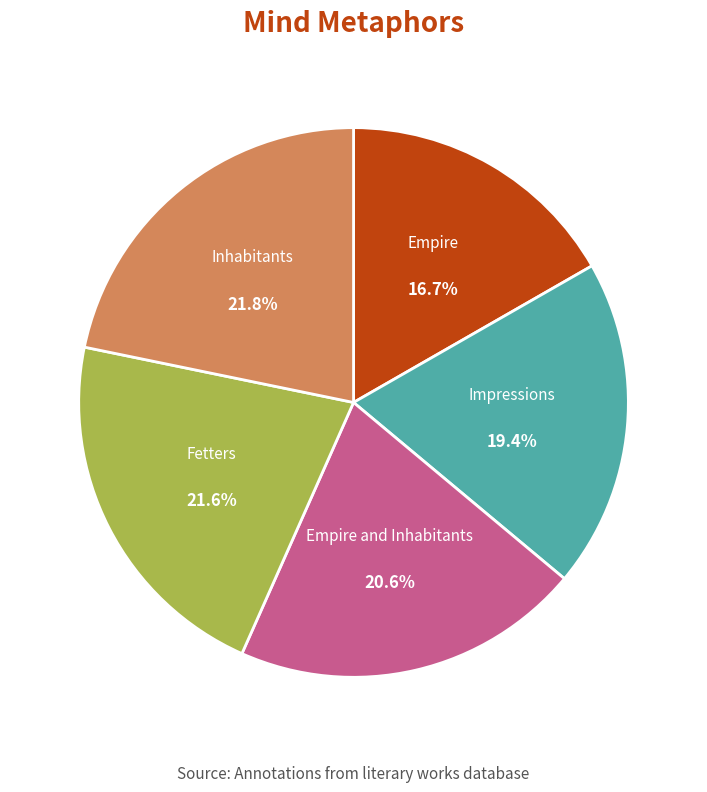

Is there any slice that represents more than half of the pie?

No